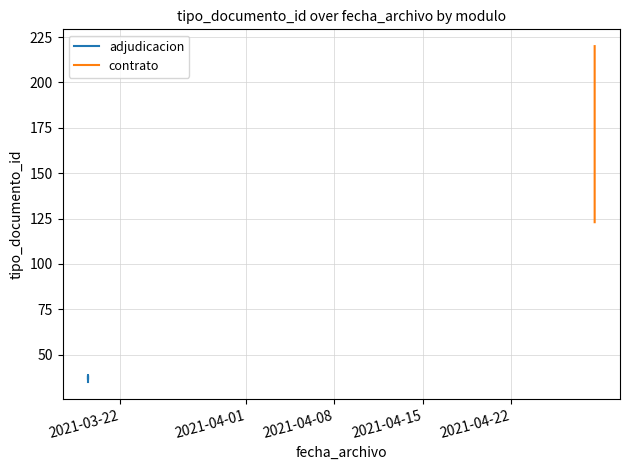

True or false: there are more than 2 points higher than both neighbors.

False